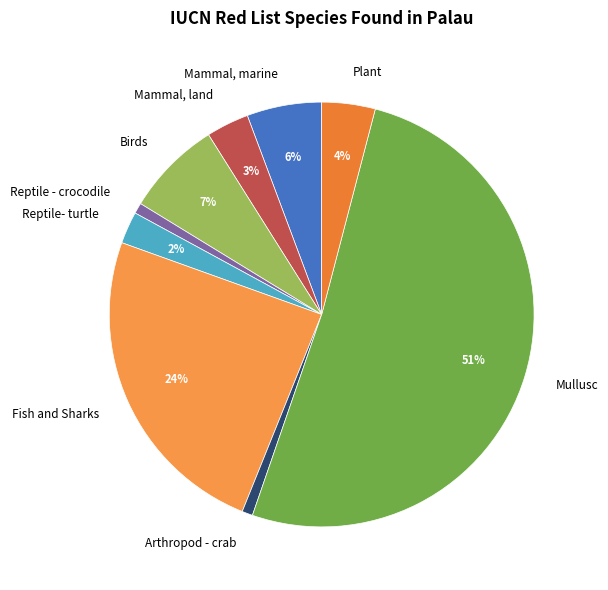

What is the ratio of the value at Birds to the value at Fish and Sharks?

0.3